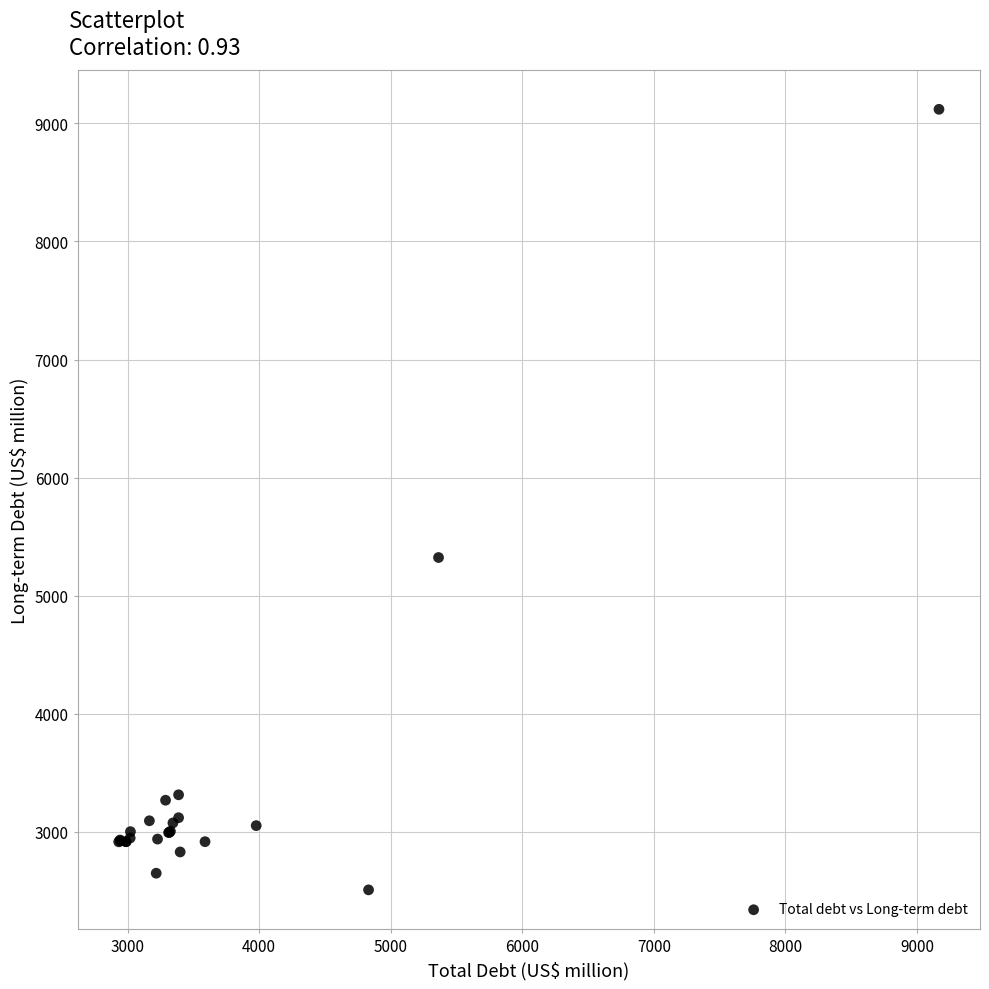

What Y value in the scatter plot is closest to 5814?

5324